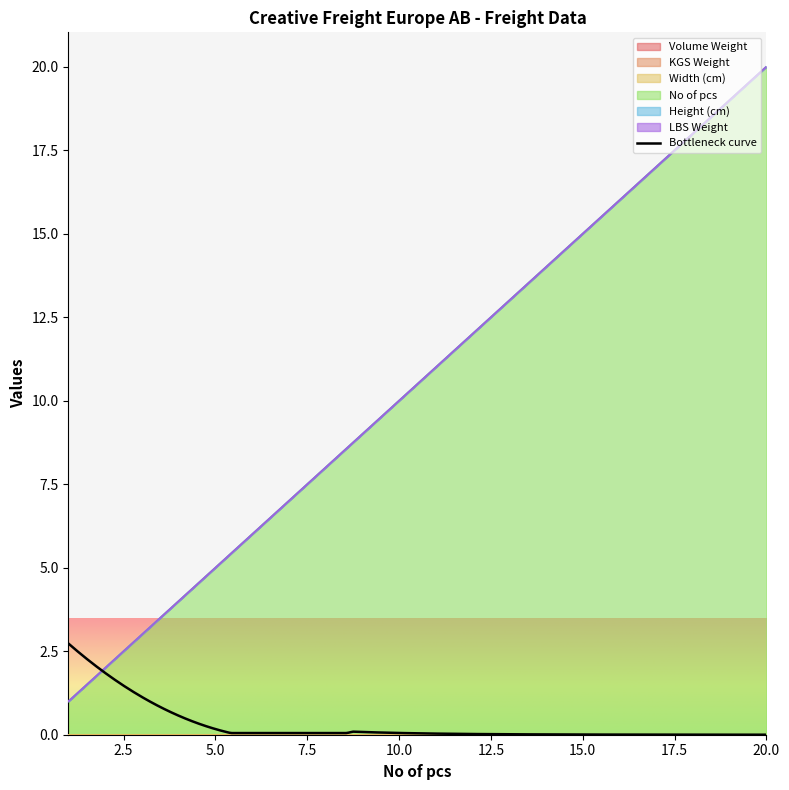

Reading left to right, list all the values displayed in this chart.

Volume Weight: 1=0	2=0	3=0	4=0	5=0	6=0	7=0	8=0	9=0	10=0	11=0	12=0	13=0	14=0	15=0	16=0	17=0	18=0	19=0	20=0
KGS Weight: 1=0	2=0	3=0	4=0	5=0	6=0	7=0	8=0	9=0	10=0	11=0	12=0	13=0	14=0	15=0	16=0	17=0	18=0	19=0	20=0
Width (cm): 1=0	2=0	3=0	4=0	5=0	6=0	7=0	8=0	9=0	10=0	11=0	12=0	13=0	14=0	15=0	16=0	17=0	18=0	19=0	20=0
No of pcs: 1=1	2=2	3=3	4=4	5=5	6=6	7=7	8=8	9=9	10=10	11=11	12=12	13=13	14=14	15=15	16=16	17=17	18=18	19=19	20=20
Height (cm): 1=0	2=0	3=0	4=0	5=0	6=0	7=0	8=0	9=0	10=0	11=0	12=0	13=0	14=0	15=0	16=0	17=0	18=0	19=0	20=0
LBS Weight: 1=0	2=0	3=0	4=0	5=0	6=0	7=0	8=0	9=0	10=0	11=0	12=0	13=0	14=0	15=0	16=0	17=0	18=0	19=0	20=0